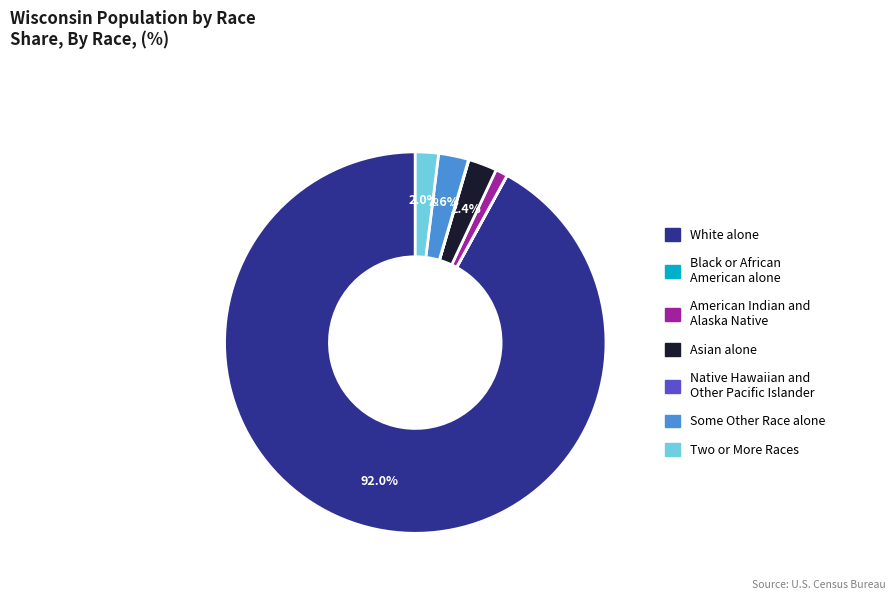

Between Asian alone and White alone, which is larger?

White alone